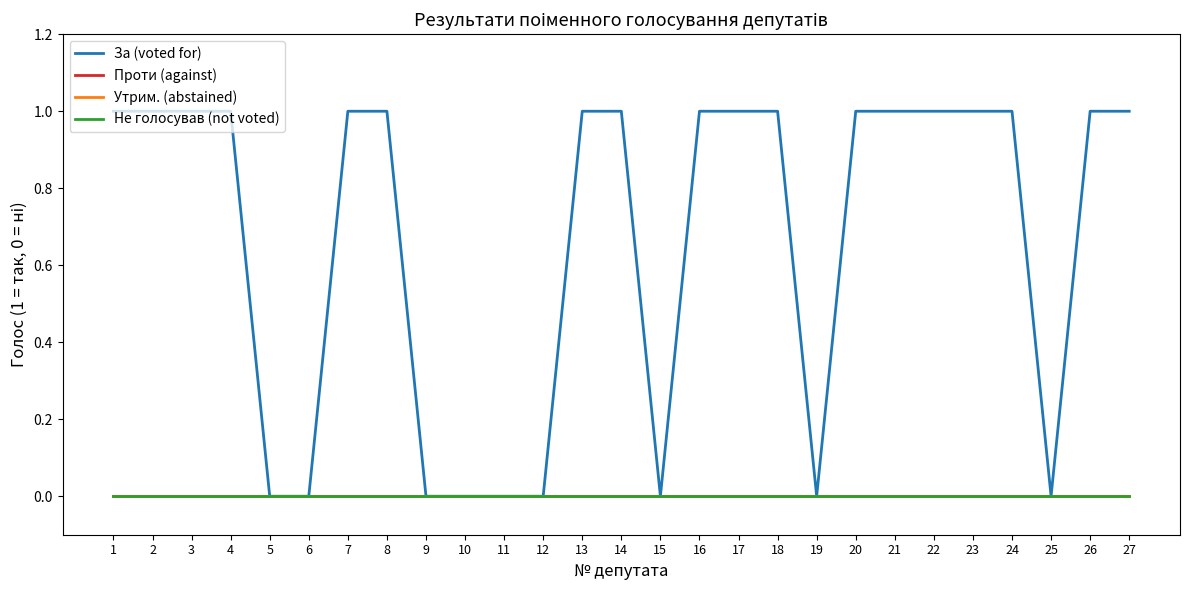

Which category has the lowest value in the Не голосував (not voted) series?

1